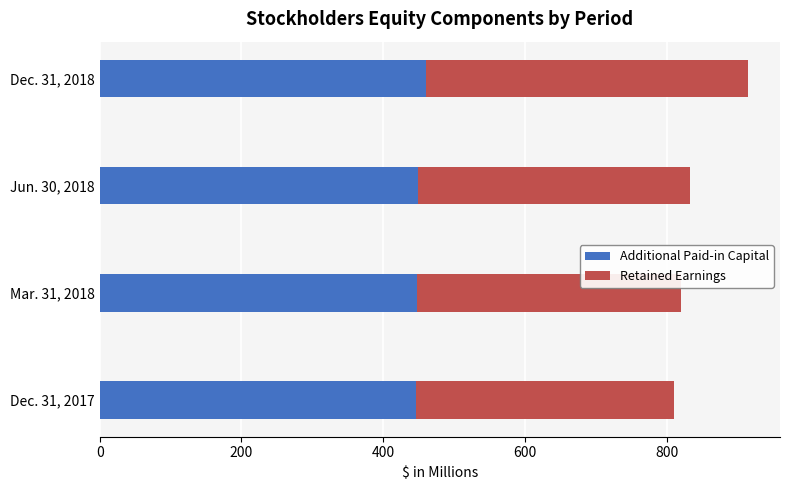

What is the sum of the Additional Paid-in Capital values at Dec. 31, 2018 and Jun. 30, 2018?

908.6